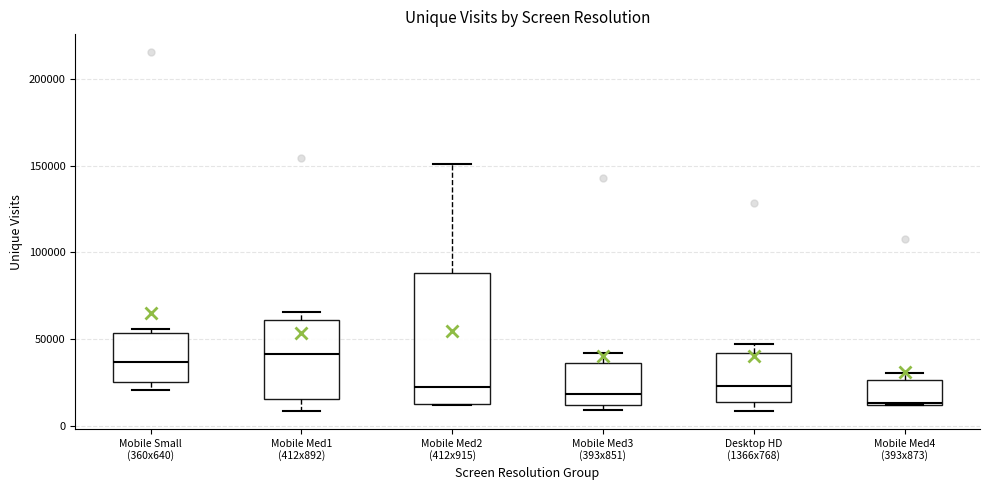

Reading left to right, transcribe this box plot: for each box, give where its median line is, the range the box spans, and where its two whiskers end, as read against the y-axis. The values are not printed on the chart, so give them approximately, as read against the axis.

Mobile Small (360x640): median 35000, box 25000 to 55000, whiskers 20000 to 55000 (just above the box's upper edge)
Mobile Med1 (412x892): median 40000, box 15000 to 60000, whiskers 10000 to 65000
Mobile Med2 (412x915): median 20000, box 10000 to 90000, whiskers 10000 to 150000
Mobile Med3 (393x851): median 20000, box 10000 to 35000, whiskers 10000 (just below the box's lower edge) to 40000
Desktop HD (1366x768): median 25000, box 15000 to 40000, whiskers 10000 to 45000
Mobile Med4 (393x873): median 15000, box 10000 to 25000, whiskers 10000 to 30000